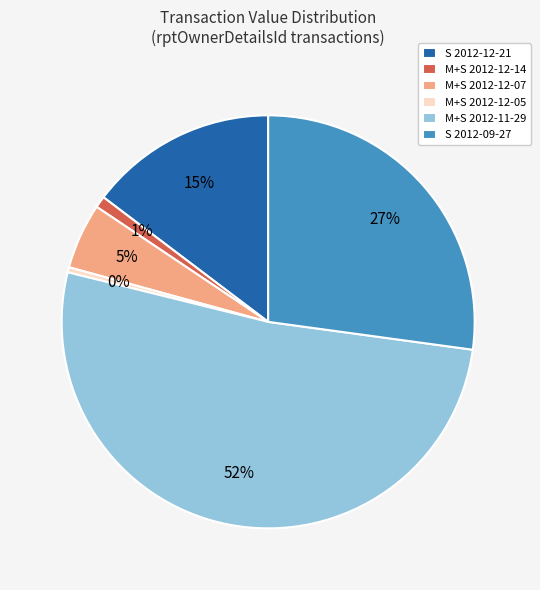

How many segments does this pie chart have?

6